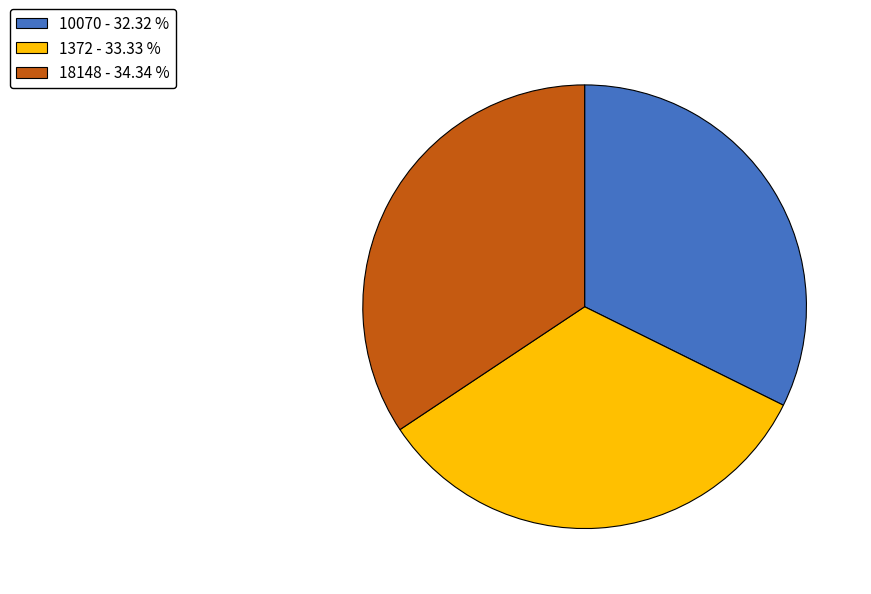

Between 1372 - 33.33 % and 10070 - 32.32 %, which is larger?

1372 - 33.33 %